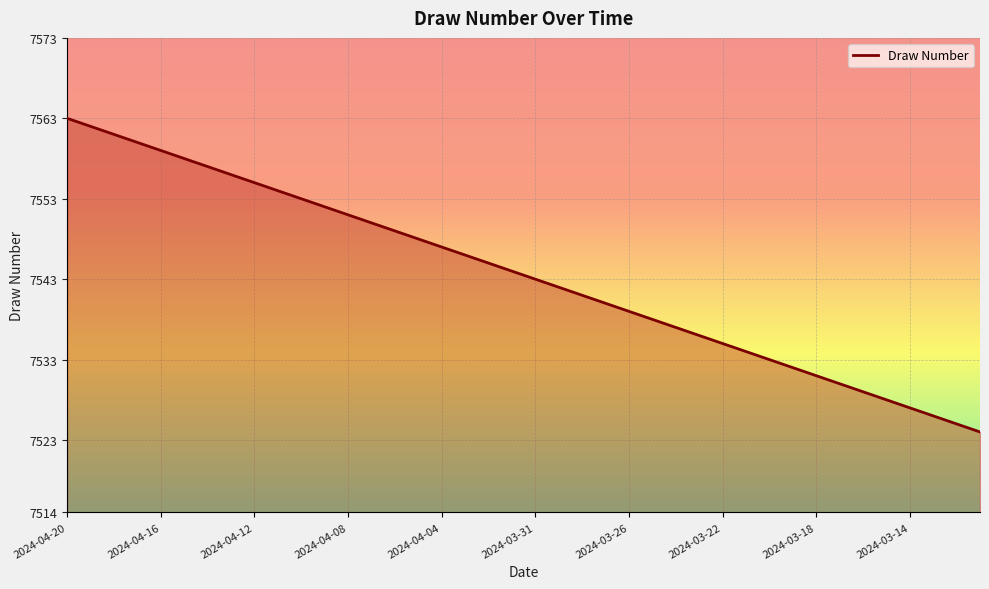

What is the smallest value displayed?

7524